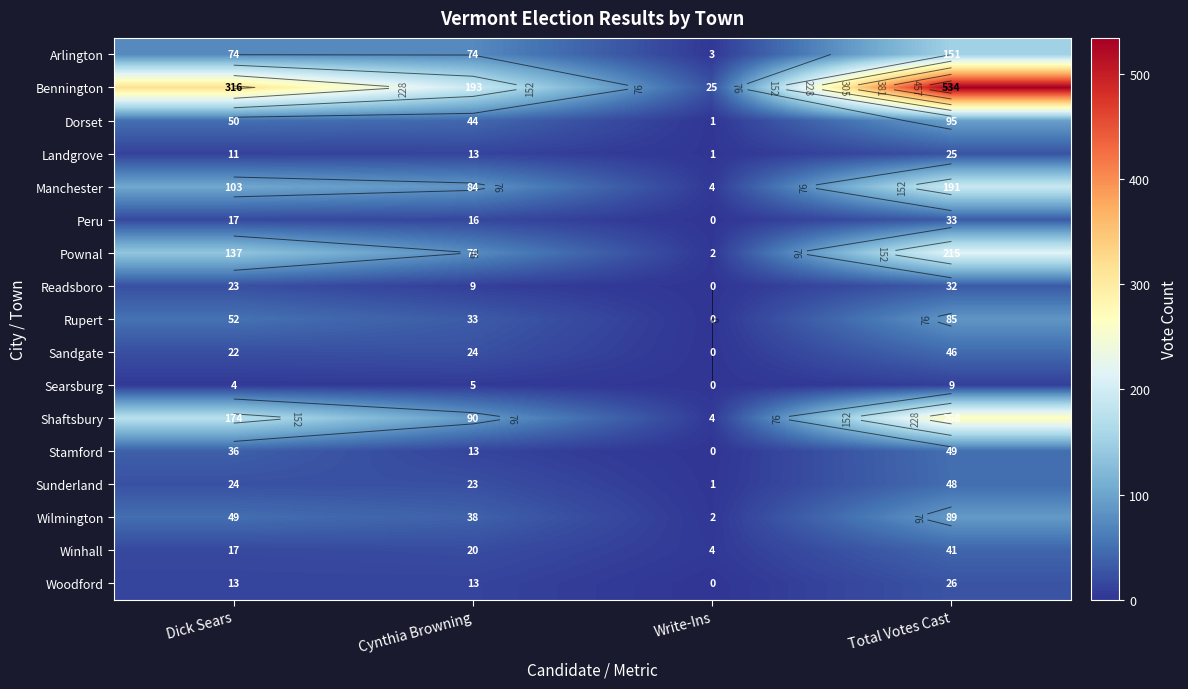

How many values in the Stamford series exceed 36?

1